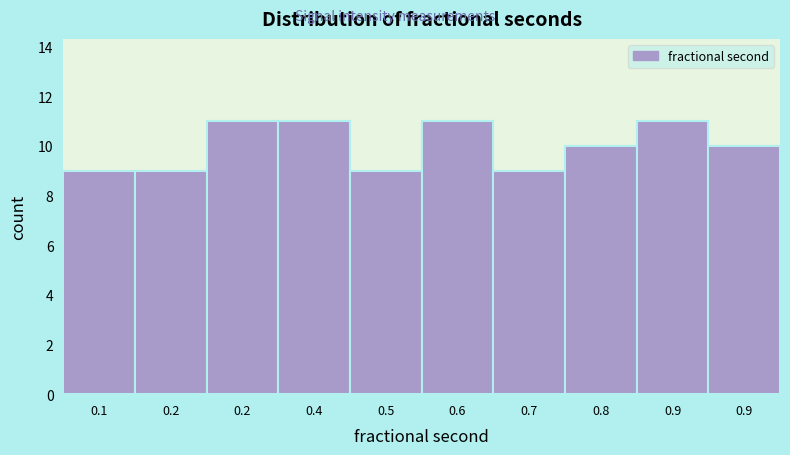

How many series are shown in this chart?

1